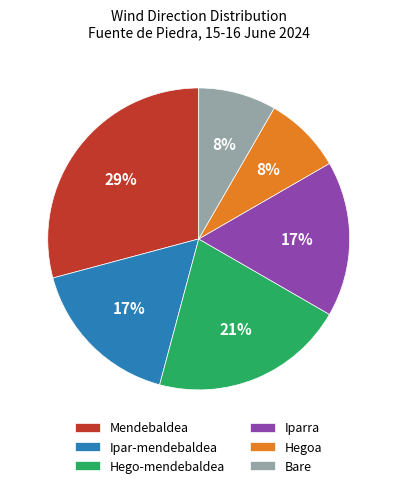

Count the number of slices in the pie.

6